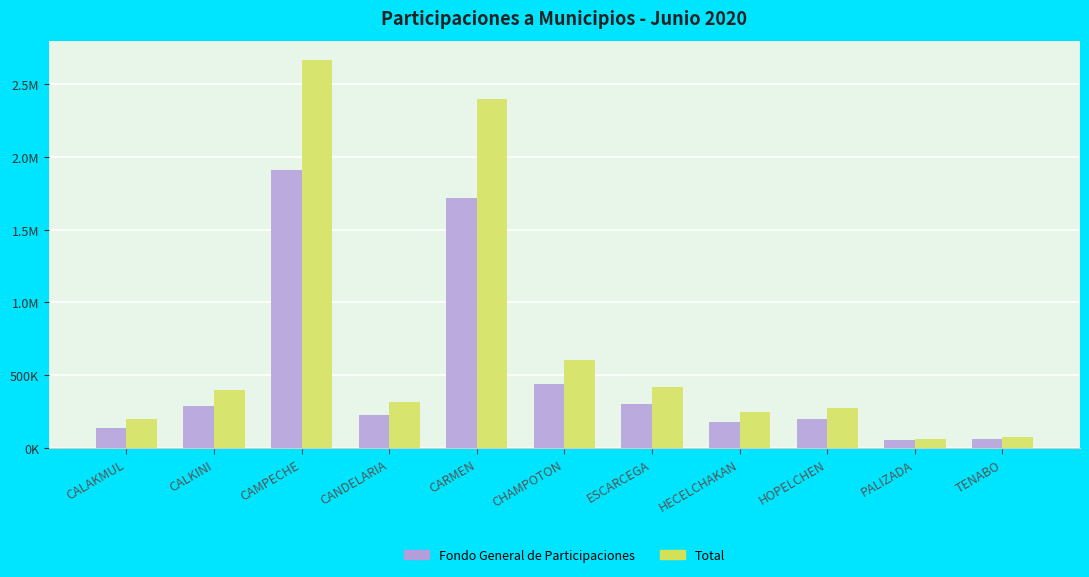

What is the spread (max minus min) of values at CALAKMUL?

58760.2